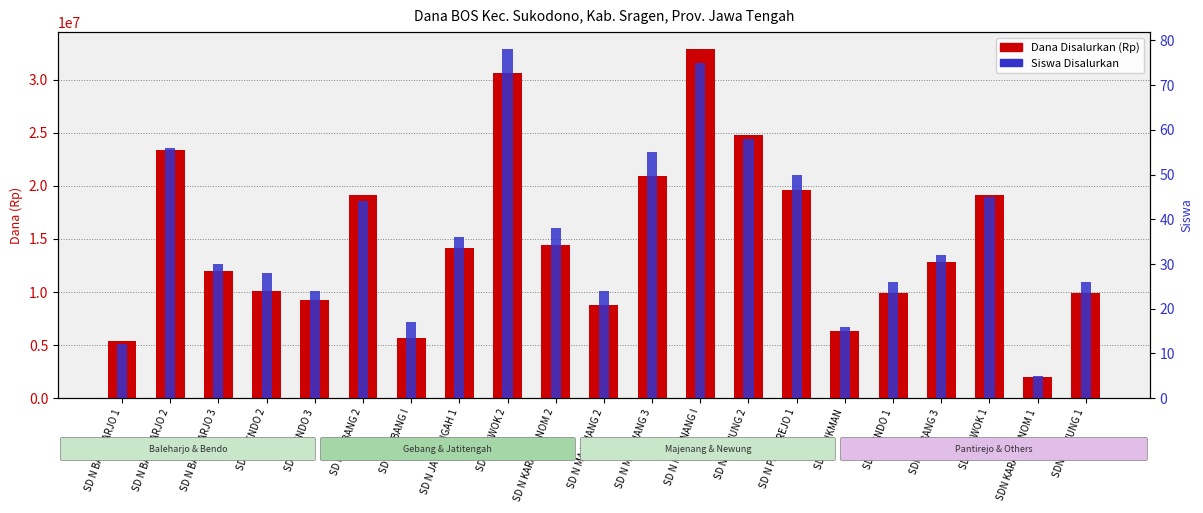

List the series in order of their overall mean, lowest first.

Siswa Disalurkan, Dana Disalurkan